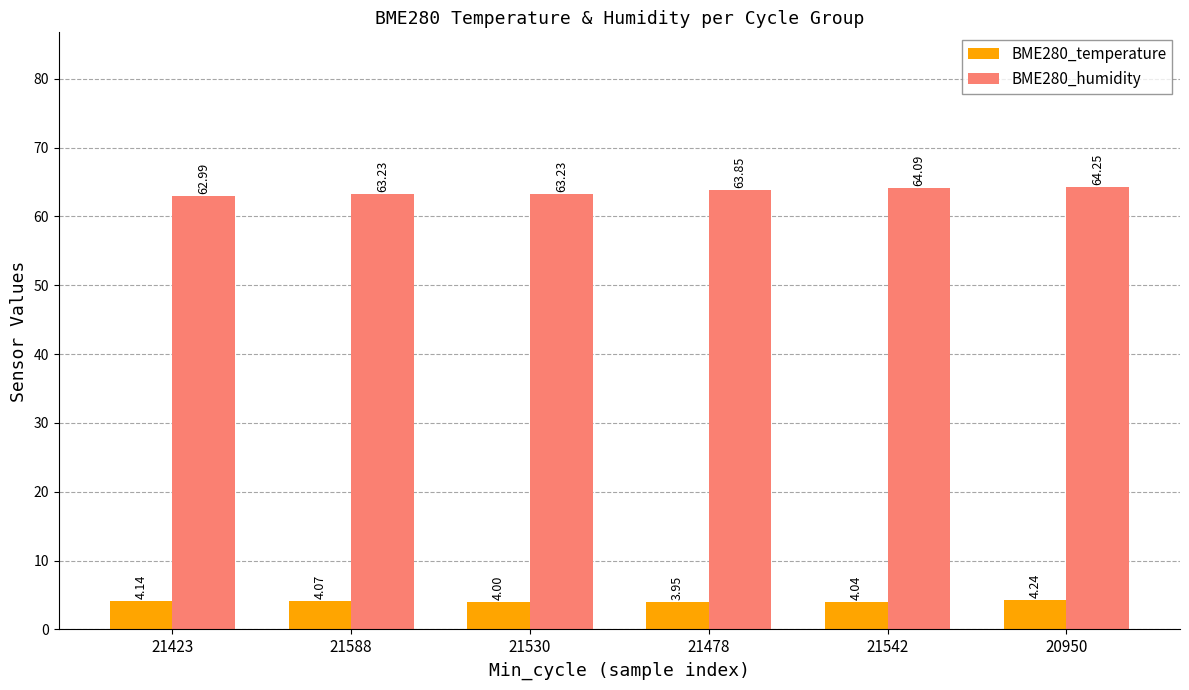

What is the approximate value of BME280_temperature at 21542?

4.0